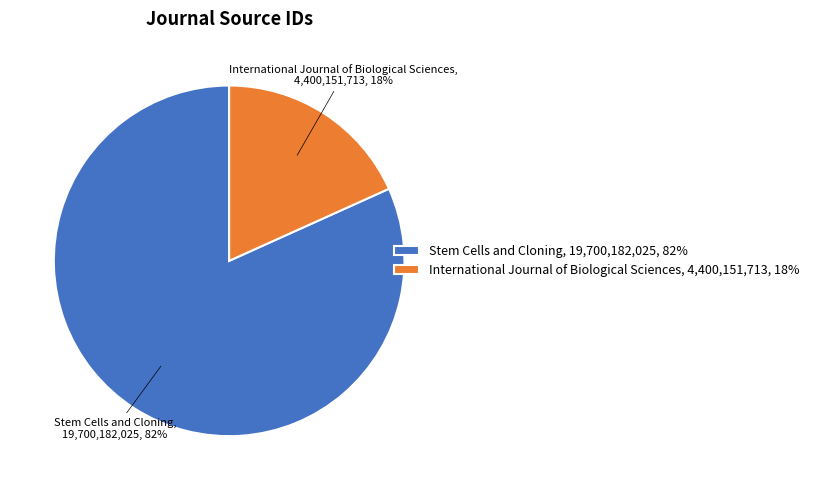

To the nearest percent, what portion does International Journal of Biological Sciences represent?

18%